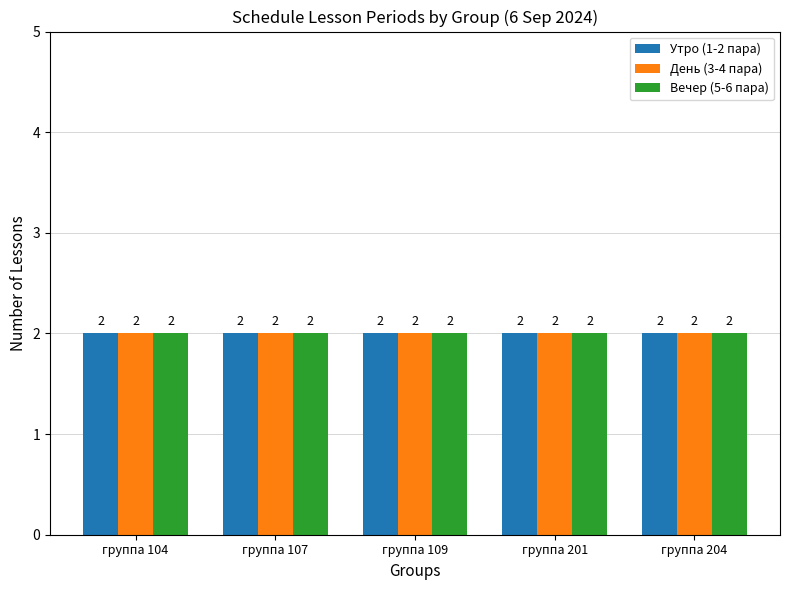

List the labels in order of Target domain1 value, largest first.

группа 104, группа 107, группа 109, группа 201, группа 204